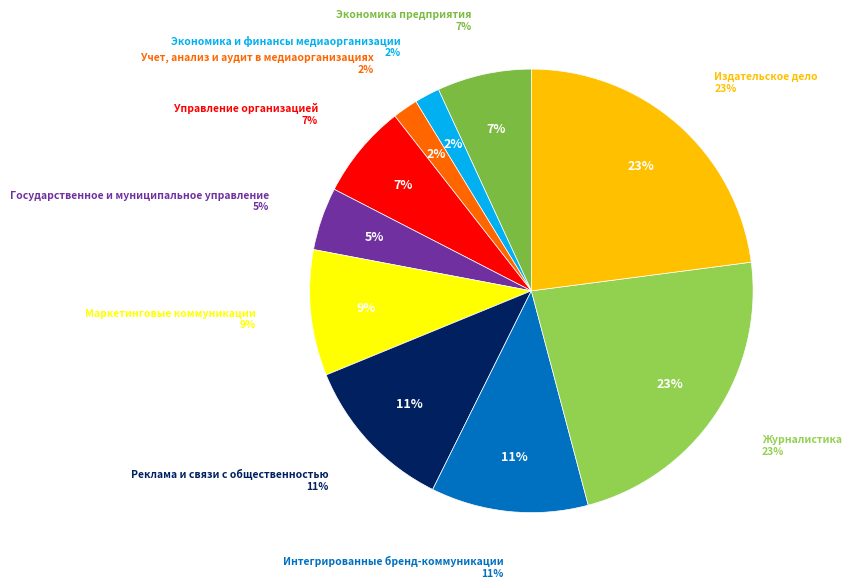

Is it true that Журналистика is 23% of the pie?

True